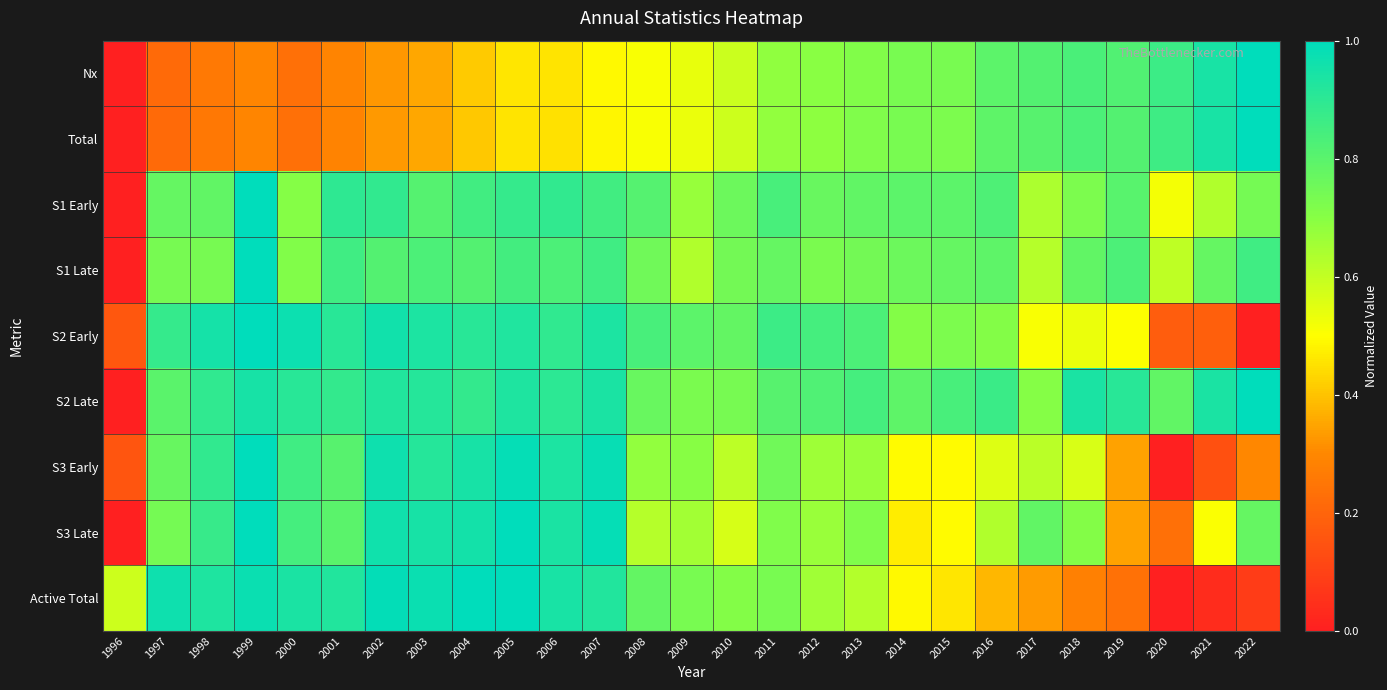

Reading left to right, what are all the values shown in this chart?

Nx: 1996=0.0	1997=0.2	1998=0.3	1999=0.3	2000=0.2	2001=0.3	2002=0.3	2003=0.4	2004=0.4	2005=0.5	2006=0.5	2007=0.5	2008=0.5	2009=0.5	2010=0.6	2011=0.7	2012=0.7	2013=0.7	2014=0.7	2015=0.7	2016=0.8	2017=0.8	2018=0.8	2019=0.8	2020=0.9	2021=0.9	2022=1.0
Total: 1996=0.0	1997=0.2	1998=0.3	1999=0.3	2000=0.2	2001=0.3	2002=0.3	2003=0.4	2004=0.4	2005=0.5	2006=0.5	2007=0.5	2008=0.5	2009=0.5	2010=0.6	2011=0.7	2012=0.7	2013=0.7	2014=0.7	2015=0.7	2016=0.8	2017=0.8	2018=0.8	2019=0.8	2020=0.9	2021=0.9	2022=1.0
S1 Early: 1996=0.0	1997=0.8	1998=0.8	1999=1.0	2000=0.7	2001=0.9	2002=0.9	2003=0.8	2004=0.9	2005=0.9	2006=0.9	2007=0.9	2008=0.8	2009=0.7	2010=0.8	2011=0.8	2012=0.8	2013=0.8	2014=0.8	2015=0.8	2016=0.8	2017=0.6	2018=0.7	2019=0.8	2020=0.5	2021=0.6	2022=0.7
S1 Late: 1996=0.0	1997=0.7	1998=0.7	1999=1.0	2000=0.7	2001=0.9	2002=0.8	2003=0.8	2004=0.8	2005=0.8	2006=0.8	2007=0.9	2008=0.8	2009=0.6	2010=0.7	2011=0.8	2012=0.7	2013=0.7	2014=0.8	2015=0.8	2016=0.8	2017=0.6	2018=0.8	2019=0.8	2020=0.6	2021=0.8	2022=0.9
S2 Early: 1996=0.2	1997=0.9	1998=1.0	1999=1.0	2000=1.0	2001=0.9	2002=1.0	2003=0.9	2004=0.9	2005=0.9	2006=0.9	2007=0.9	2008=0.8	2009=0.8	2010=0.8	2011=0.9	2012=0.8	2013=0.8	2014=0.7	2015=0.7	2016=0.7	2017=0.5	2018=0.5	2019=0.5	2020=0.2	2021=0.2	2022=0.0
S2 Late: 1996=0.0	1997=0.8	1998=0.9	1999=0.9	2000=0.9	2001=0.9	2002=0.9	2003=0.9	2004=0.9	2005=0.9	2006=0.9	2007=0.9	2008=0.8	2009=0.7	2010=0.7	2011=0.8	2012=0.8	2013=0.8	2014=0.8	2015=0.8	2016=0.9	2017=0.7	2018=0.9	2019=0.9	2020=0.8	2021=0.9	2022=1.0
S3 Early: 1996=0.2	1997=0.8	1998=0.9	1999=1.0	2000=0.9	2001=0.8	2002=1.0	2003=0.9	2004=0.9	2005=1.0	2006=0.9	2007=1.0	2008=0.7	2009=0.7	2010=0.6	2011=0.8	2012=0.7	2013=0.7	2014=0.5	2015=0.5	2016=0.6	2017=0.6	2018=0.6	2019=0.3	2020=0.0	2021=0.1	2022=0.3
S3 Late: 1996=0.0	1997=0.7	1998=0.9	1999=1.0	2000=0.8	2001=0.8	2002=1.0	2003=0.9	2004=1.0	2005=1.0	2006=0.9	2007=1.0	2008=0.6	2009=0.7	2010=0.6	2011=0.7	2012=0.7	2013=0.7	2014=0.5	2015=0.5	2016=0.6	2017=0.8	2018=0.7	2019=0.3	2020=0.2	2021=0.5	2022=0.8
Active Total: 1996=0.6	1997=1.0	1998=0.9	1999=1.0	2000=0.9	2001=0.9	2002=1.0	2003=1.0	2004=1.0	2005=1.0	2006=0.9	2007=0.9	2008=0.8	2009=0.7	2010=0.7	2011=0.7	2012=0.7	2013=0.6	2014=0.5	2015=0.5	2016=0.4	2017=0.3	2018=0.3	2019=0.2	2020=0.0	2021=0.0	2022=0.1